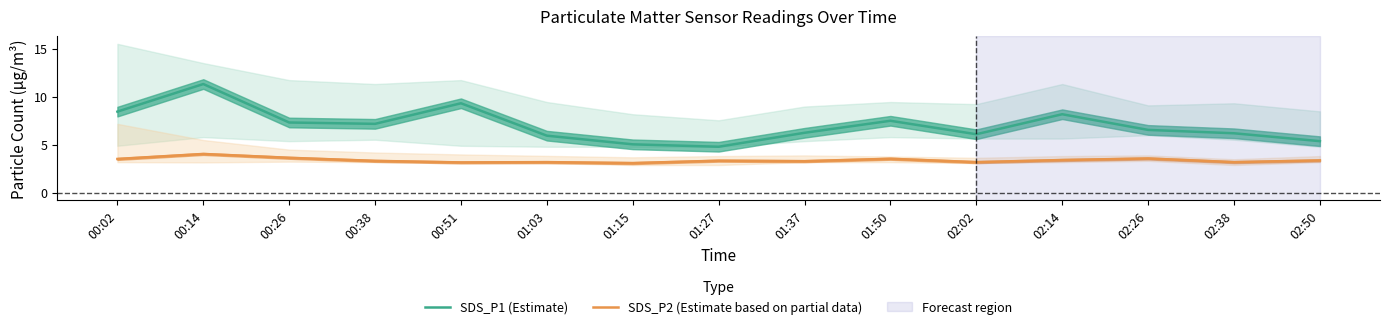

What is the value of the SDS_P1 (Estimate) point at the 12th from the left?

8.2